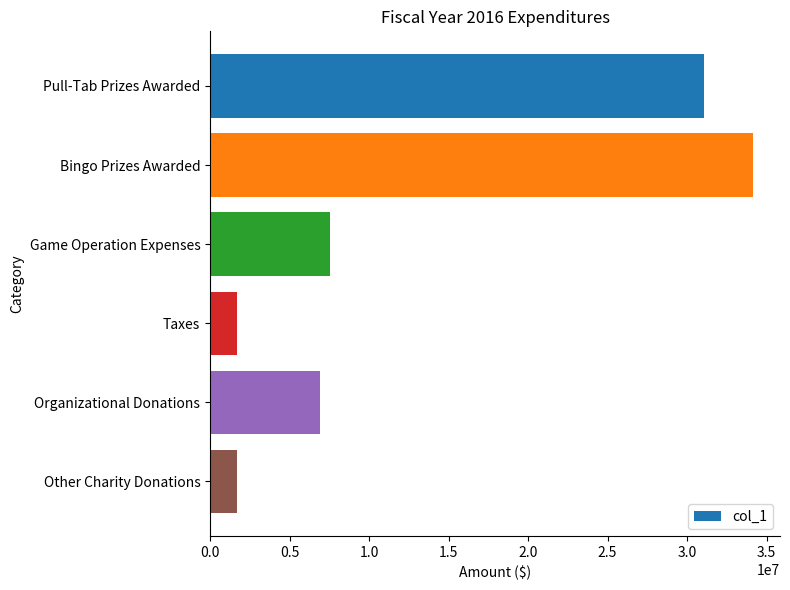

What is the greatest value displayed?

34138080.0